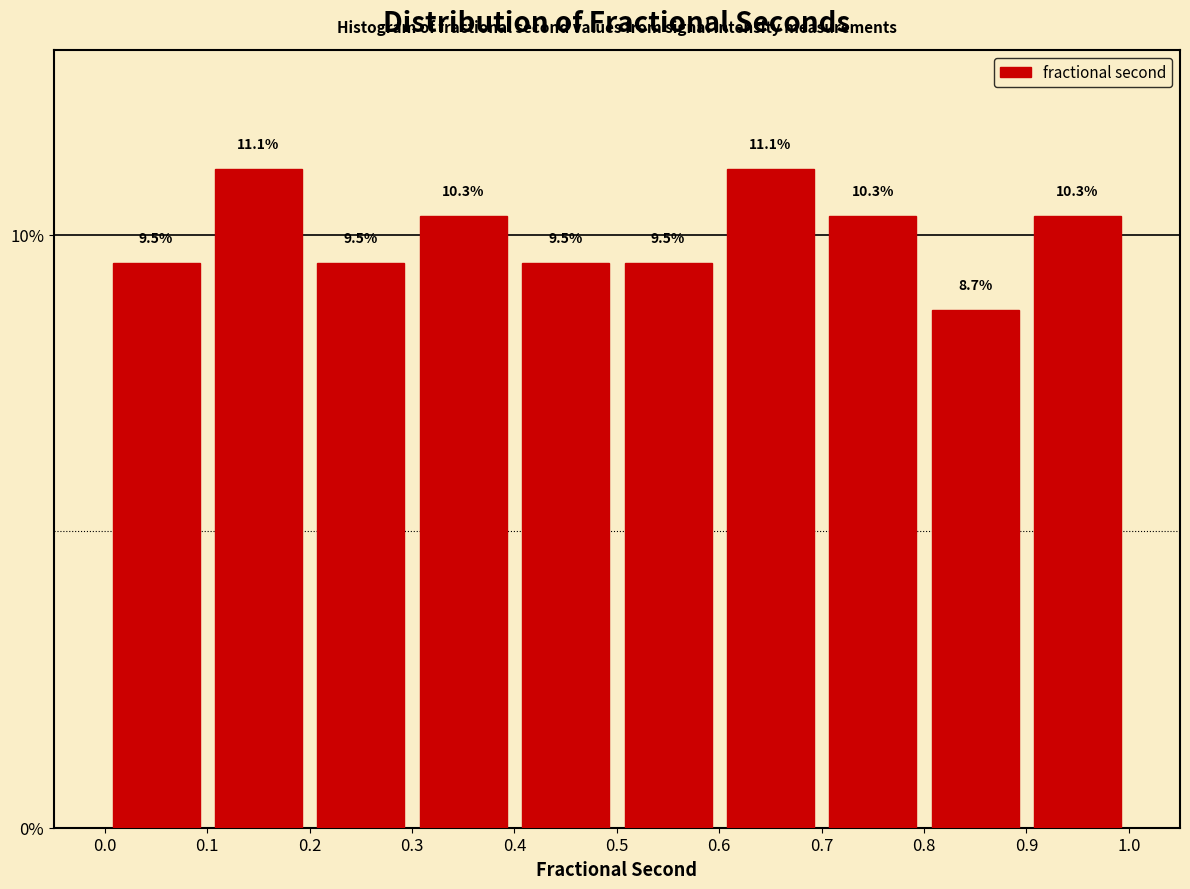

Reading left to right, transcribe this chart: for each bar, give the range it covers on the x-axis and its height.

0.0 to 0.1: 9.5
0.1 to 0.2: 11.1
0.2 to 0.3: 9.5
0.3 to 0.4: 10.3
0.4 to 0.5: 9.5
0.5 to 0.6: 9.5
0.6 to 0.7: 11.1
0.7 to 0.8: 10.3
0.8 to 0.9: 8.7
0.9 to 1.0: 10.3